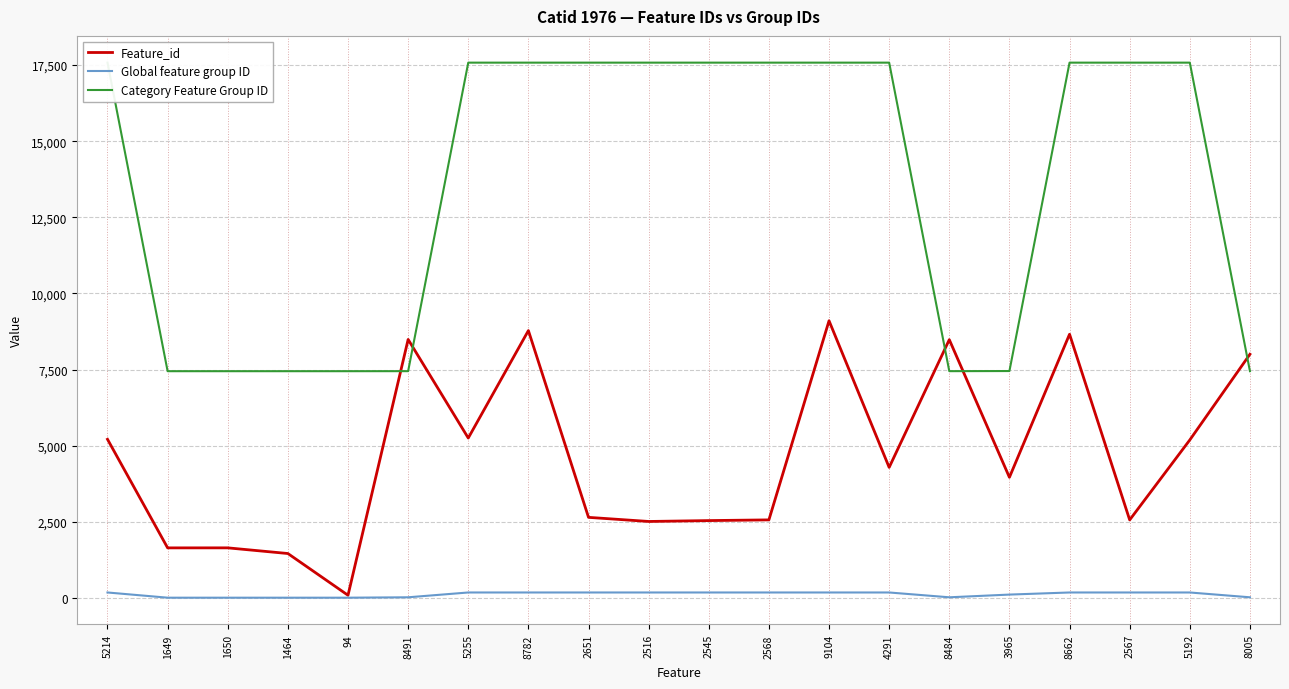

Reading left to right, extract all data points from this chart.

Feature_id: 5214=5214	1649=1649	1650=1650	1464=1464	94=94	8491=8491	5255=5255	8782=8782	2651=2651	2516=2516	2545=2545	2568=2568	9104=9104	4291=4291	8484=8484	3965=3965	8662=8662	2567=2567	5192=5192	8005=8005
Global feature group ID: 5214=185	1649=14	1650=14	1464=14	94=14	8491=27	5255=185	8782=185	2651=185	2516=185	2545=185	2568=185	9104=185	4291=185	8484=27	3965=116	8662=185	2567=185	5192=185	8005=27
Category Feature Group ID: 5214=17577	1649=7449	1650=7449	1464=7449	94=7449	8491=7450	5255=17577	8782=17577	2651=17577	2516=17577	2545=17577	2568=17577	9104=17577	4291=17577	8484=7450	3965=7454	8662=17577	2567=17577	5192=17577	8005=7450